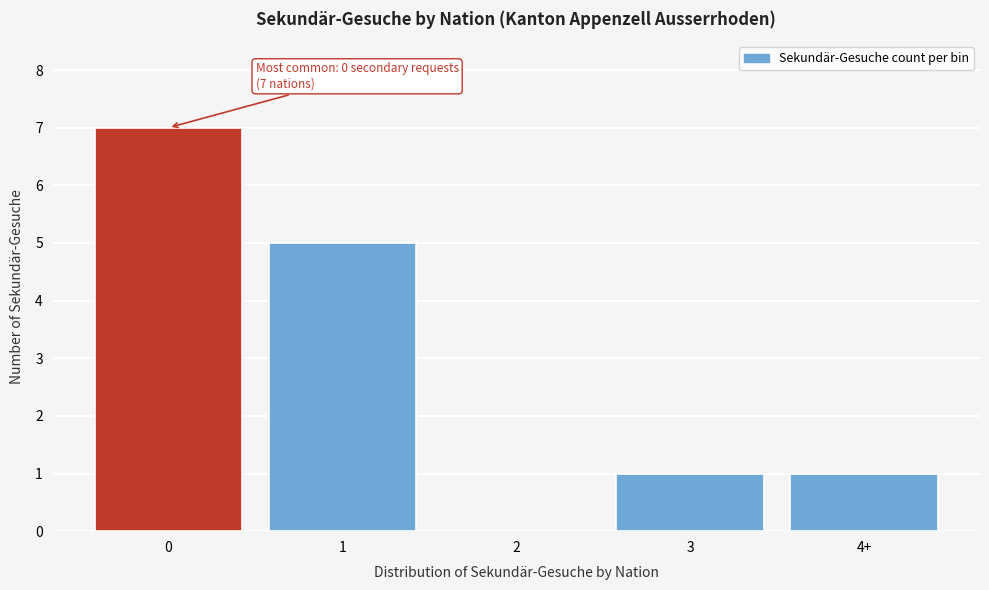

Reading right to left, transcribe all the data shown in this chart.

4+=1	3=1	2=0	1=5	0=7